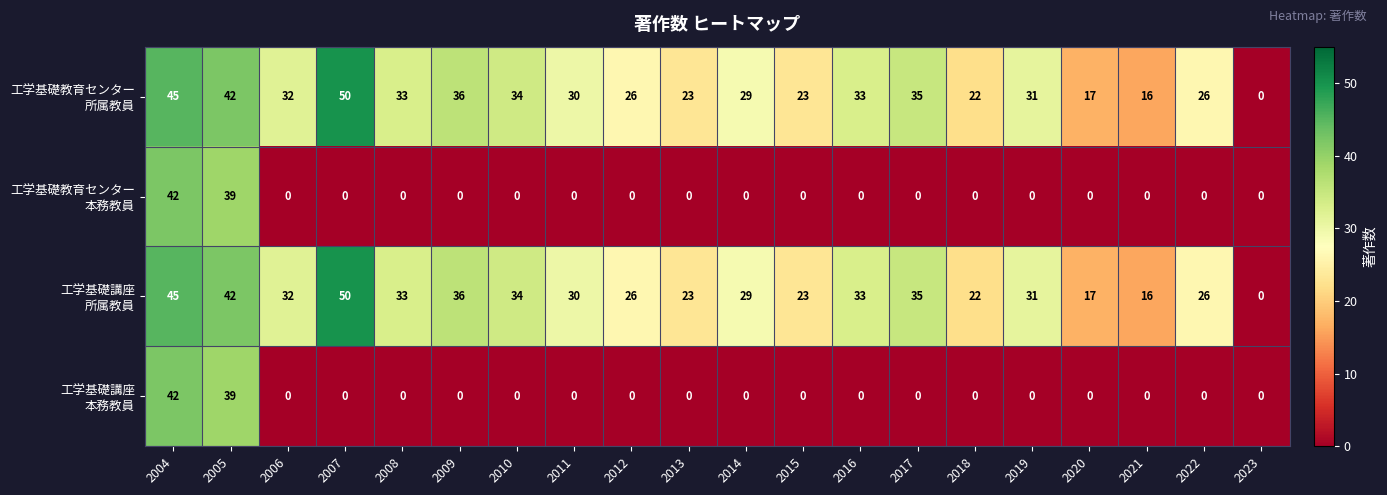

At which category is the sum across all series the highest?

2004